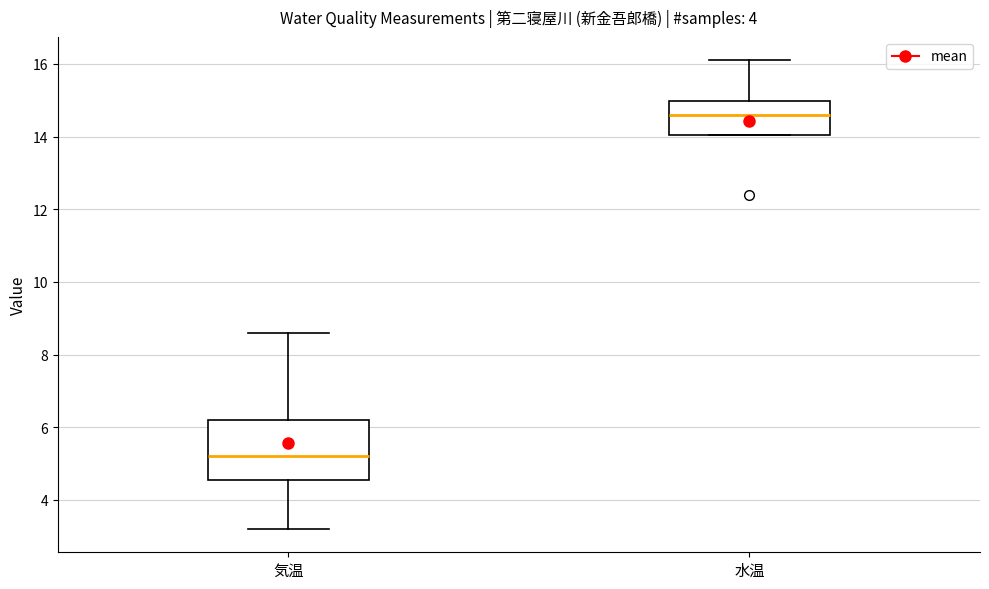

Reading left to right, transcribe this box plot: for each box, give where its median line is, the range the box spans, and where its two whiskers end, as read against the y-axis. The values are not printed on the chart, so give them approximately, as read against the axis.

気温: median 5.2, box 4.6 to 6.2, whiskers 3.2 to 8.6
水温: median 14.6, box 14.0 to 15.0, whiskers 14.0 to 16.2